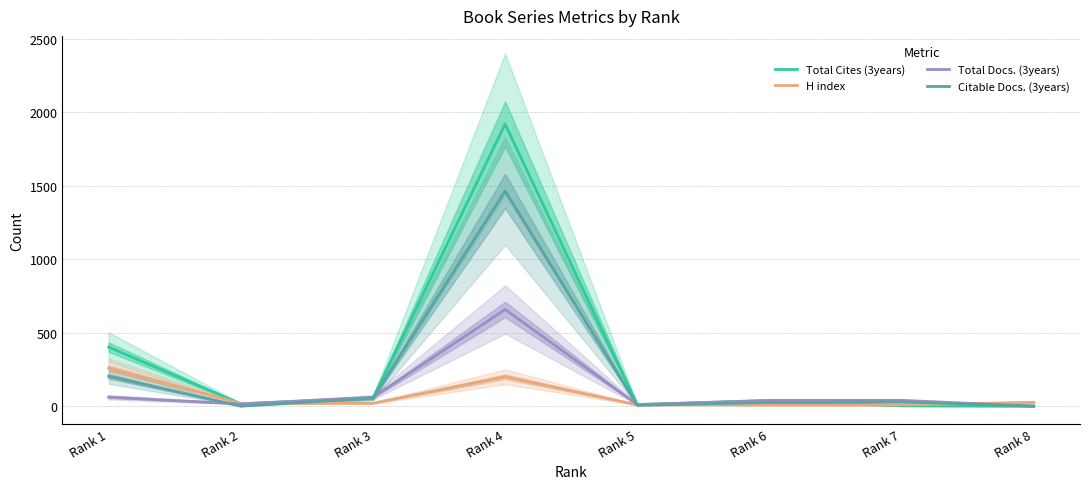

Is it true that Total Cites (3years) equals 717 at Rank 1?

False